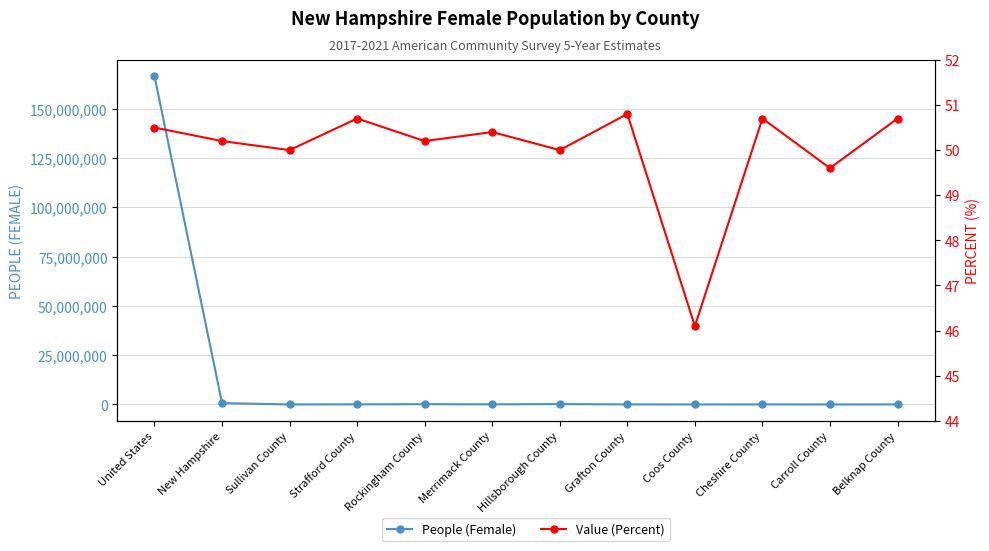

What is the difference between the maximum and minimum values in the Value (Percent) series?

4.7